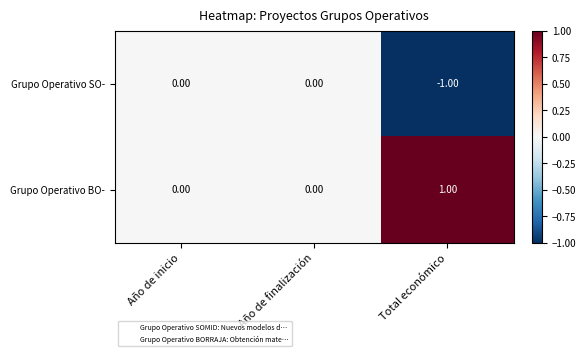

Which series has the largest total across all categories?

Grupo Operativo BO-